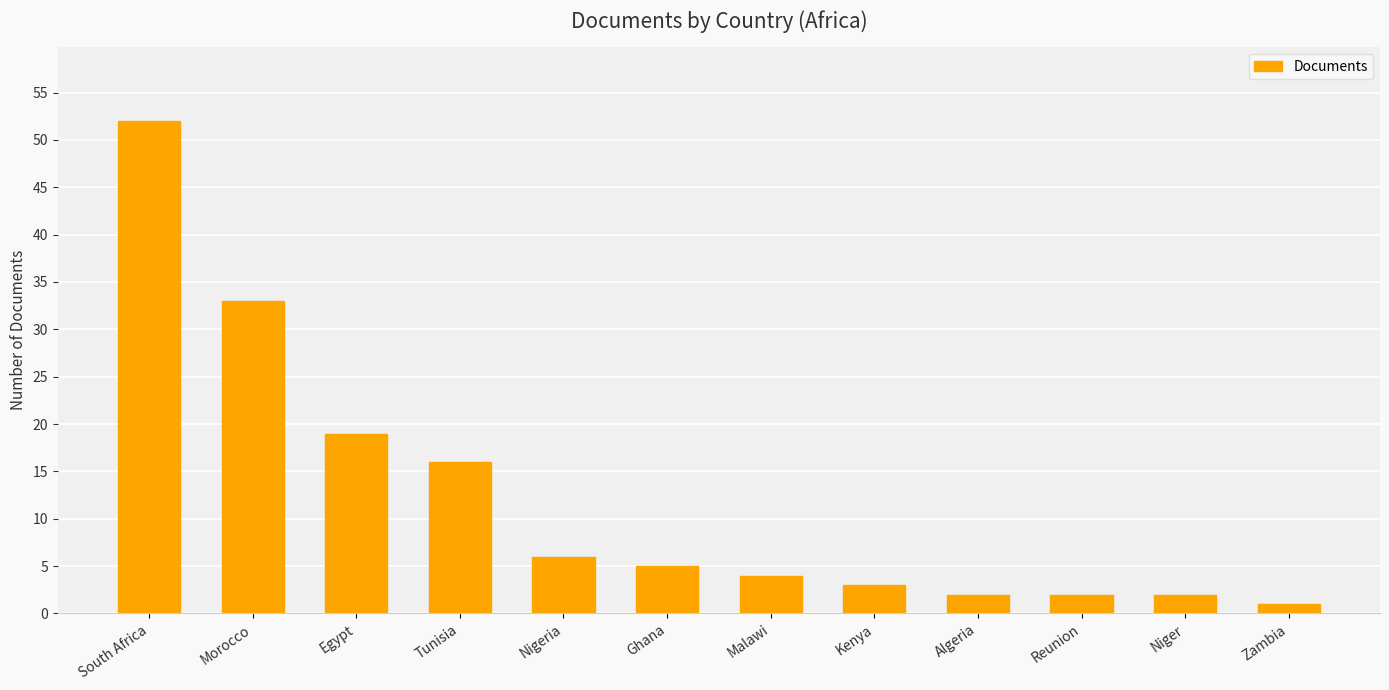

Which has a higher value, Malawi or Nigeria?

Nigeria